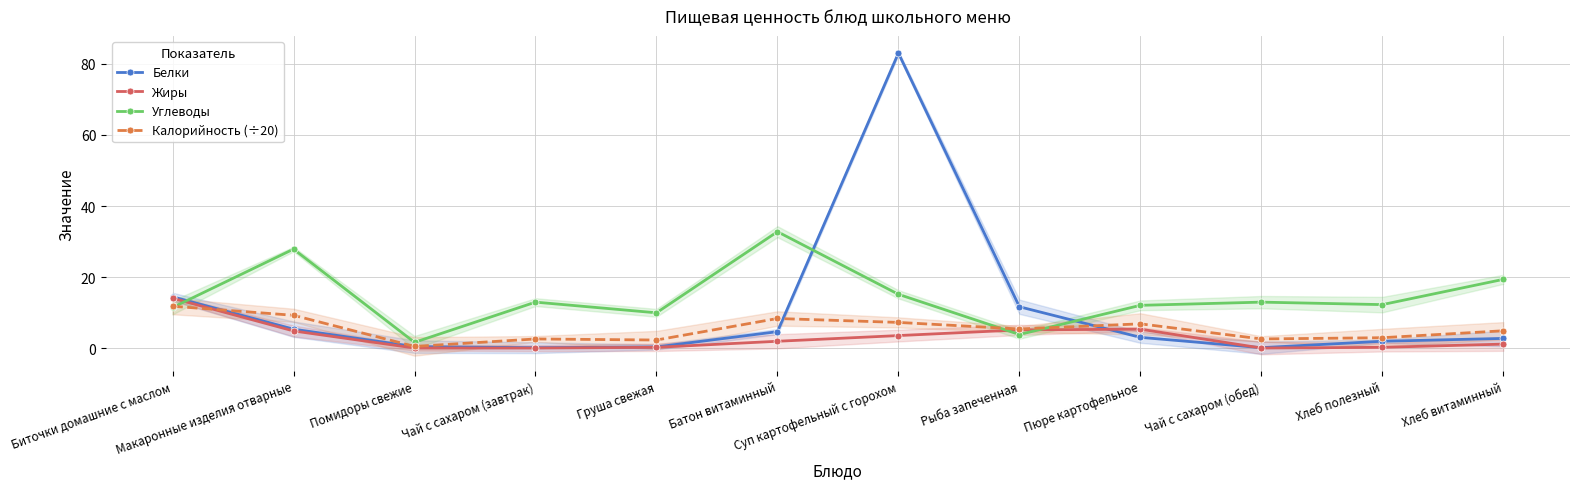

Where is the first local minimum for Жиры?

Чай с сахаром (обед)